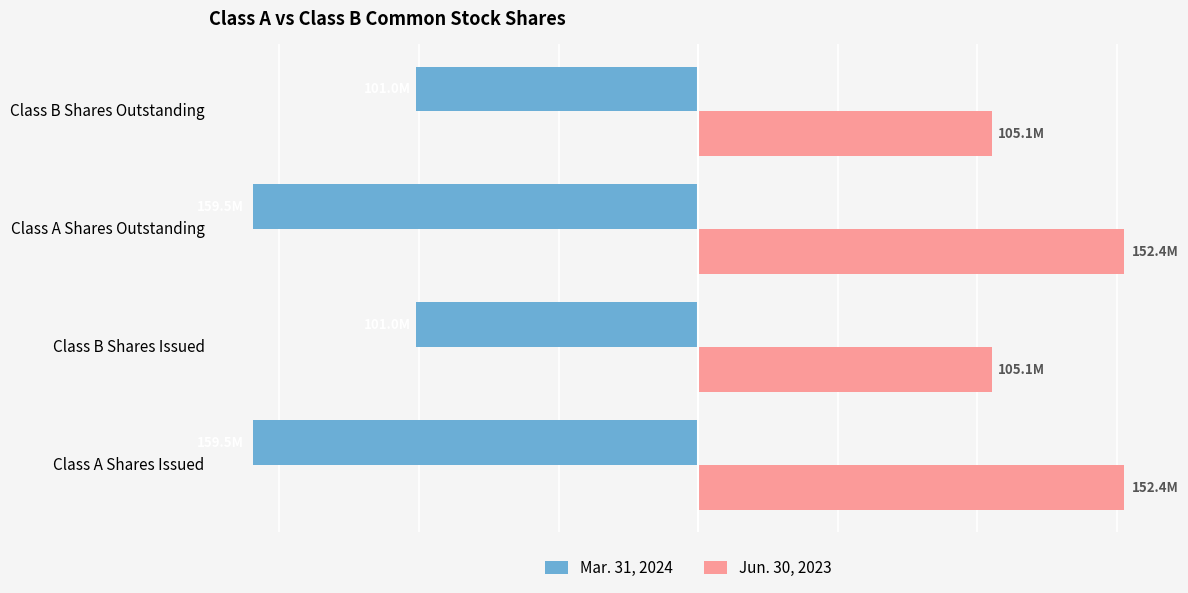

What are all the series names shown in the legend?

Mar. 31, 2024, Jun. 30, 2023